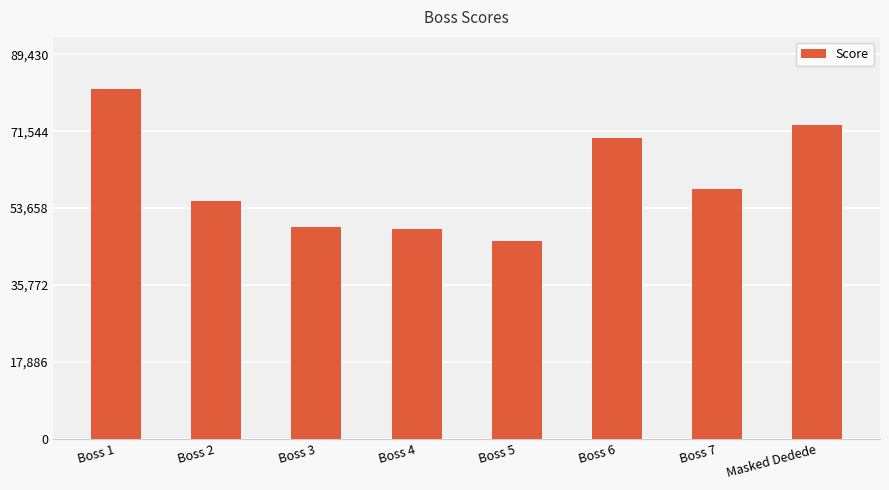

What is the change in value from Boss 1 to Boss 7?

-23100